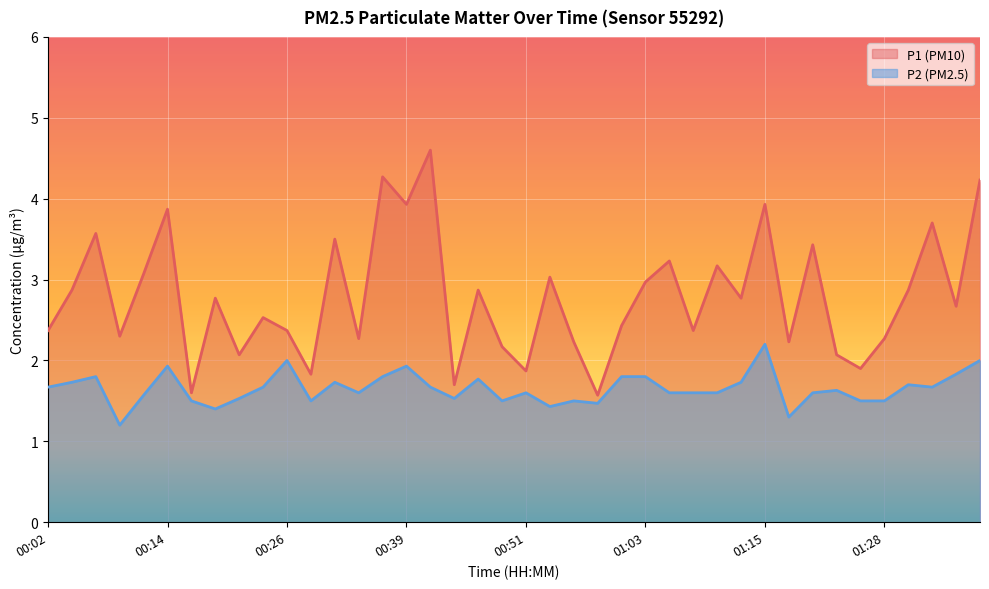

Reading left to right, transcribe all the data shown in this chart.

P1: 00:02=2.4	00:04=2.9	00:07=3.6	00:09=2.3	00:12=3.1	00:14=3.9	00:17=1.6	00:19=2.8	00:21=2.1	00:24=2.5	00:26=2.4	00:29=1.8	00:31=3.5	00:34=2.3	00:36=4.3	00:39=3.9	00:41=4.6	00:43=1.7	00:46=2.9	00:48=2.2	00:51=1.9	00:53=3.0	00:56=2.2	00:58=1.6	01:01=2.4	01:03=3.0	01:06=3.2	01:08=2.4	01:11=3.2	01:13=2.8	01:15=3.9	01:18=2.2	01:20=3.4	01:23=2.1	01:25=1.9	01:28=2.3	01:30=2.9	01:33=3.7	01:35=2.7	01:38=4.2
P2: 00:02=1.7	00:04=1.7	00:07=1.8	00:09=1.2	00:12=1.6	00:14=1.9	00:17=1.5	00:19=1.4	00:21=1.5	00:24=1.7	00:26=2.0	00:29=1.5	00:31=1.7	00:34=1.6	00:36=1.8	00:39=1.9	00:41=1.7	00:43=1.5	00:46=1.8	00:48=1.5	00:51=1.6	00:53=1.4	00:56=1.5	00:58=1.5	01:01=1.8	01:03=1.8	01:06=1.6	01:08=1.6	01:11=1.6	01:13=1.7	01:15=2.2	01:18=1.3	01:20=1.6	01:23=1.6	01:25=1.5	01:28=1.5	01:30=1.7	01:33=1.7	01:35=1.8	01:38=2.0